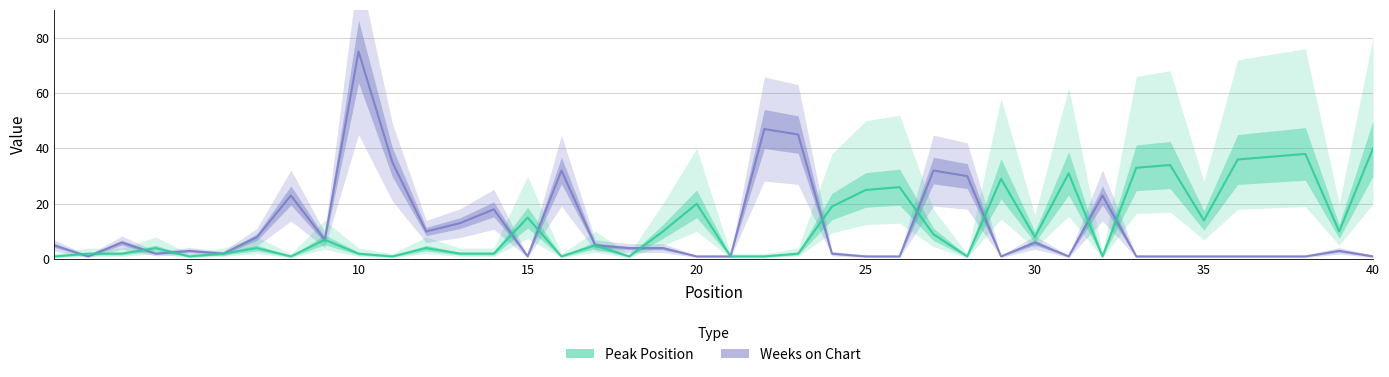

What is the maximum value for Peak Position?

40